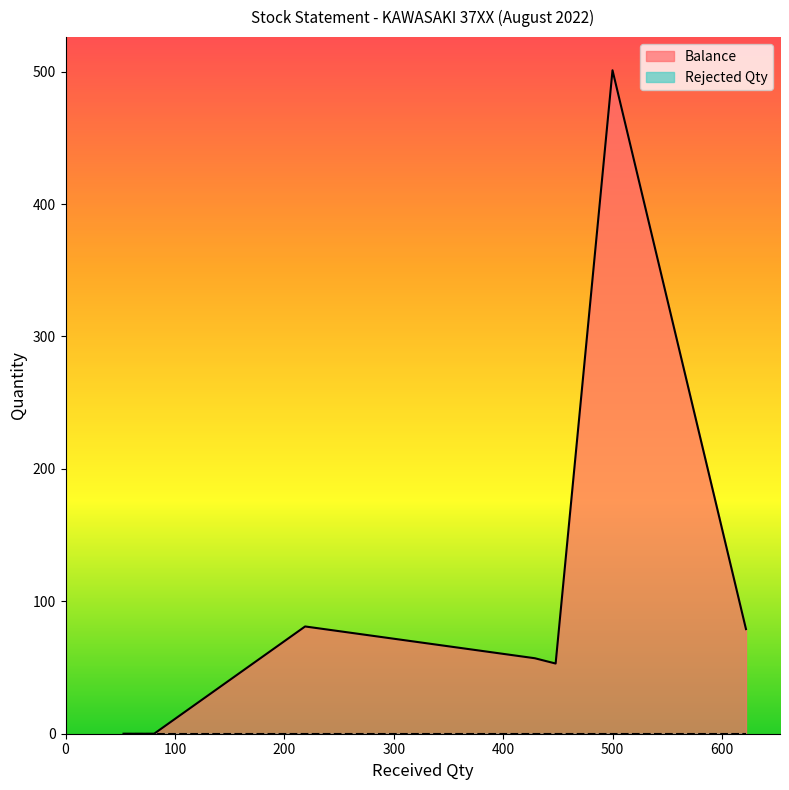

What is the highest value of the Balance series?

501